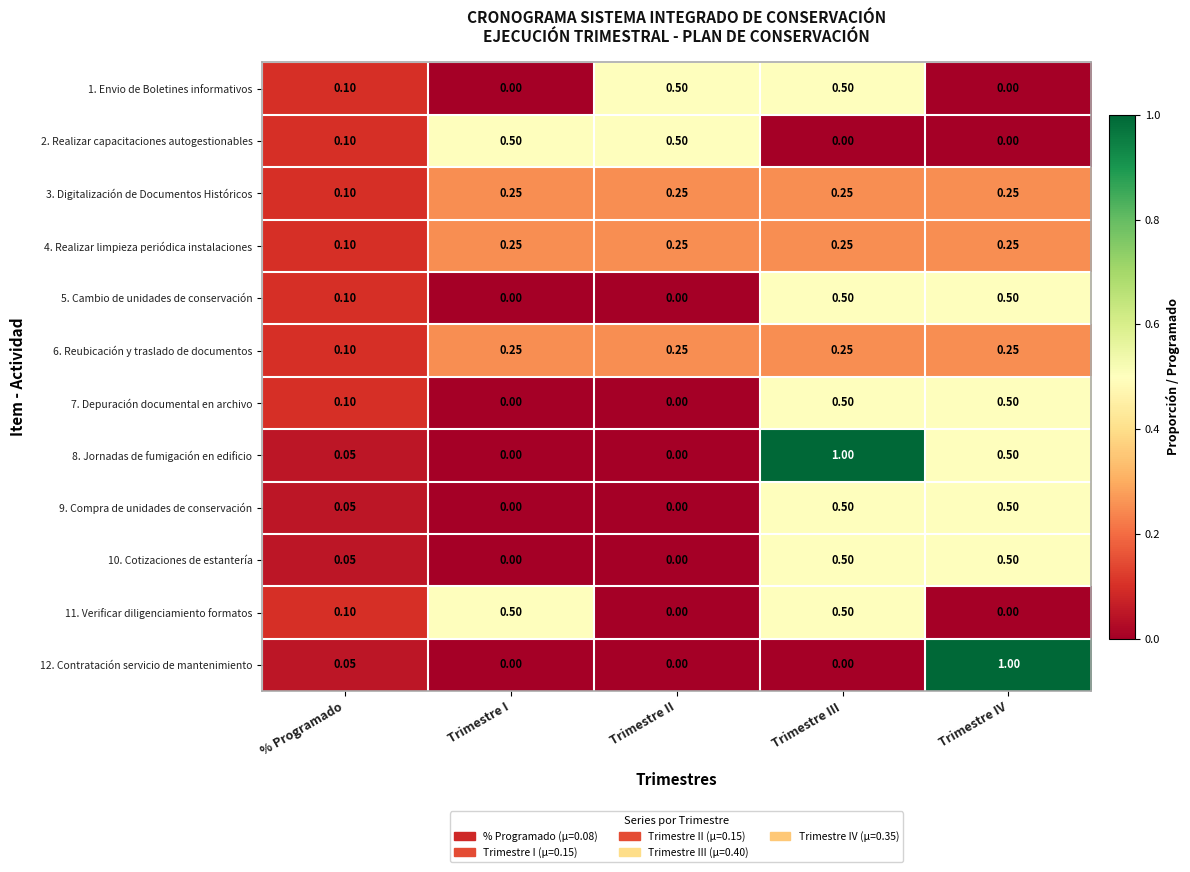

At which category is the sum across all series the highest?

Trimestre III